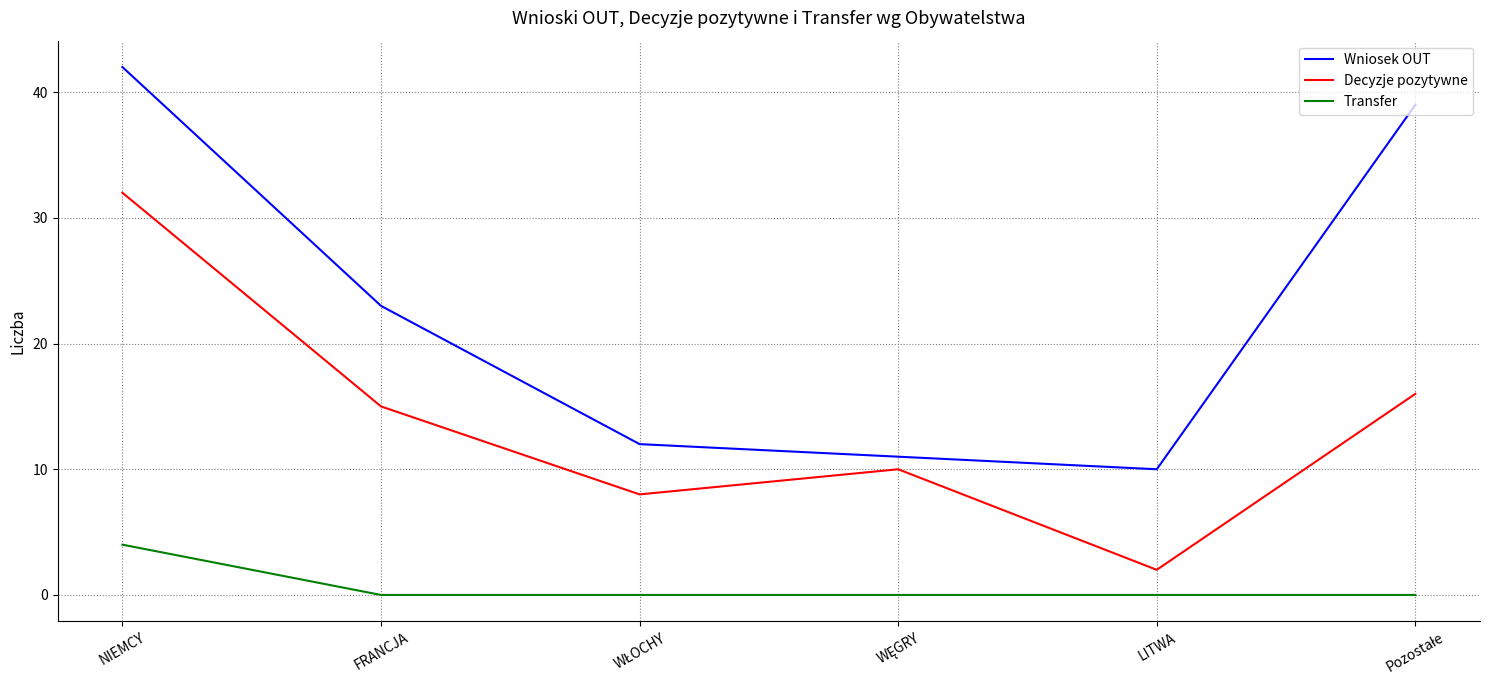

What is the average value of the Decyzje pozytywne series?

14